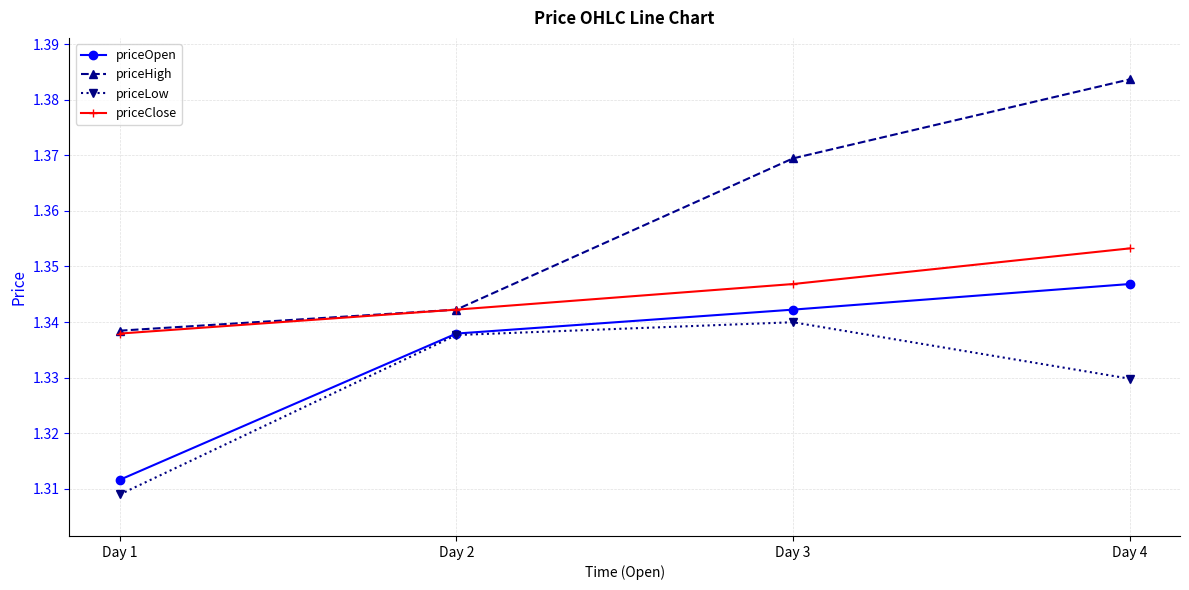

True or false: priceOpen has a value of 2.3 at Day 2.

False